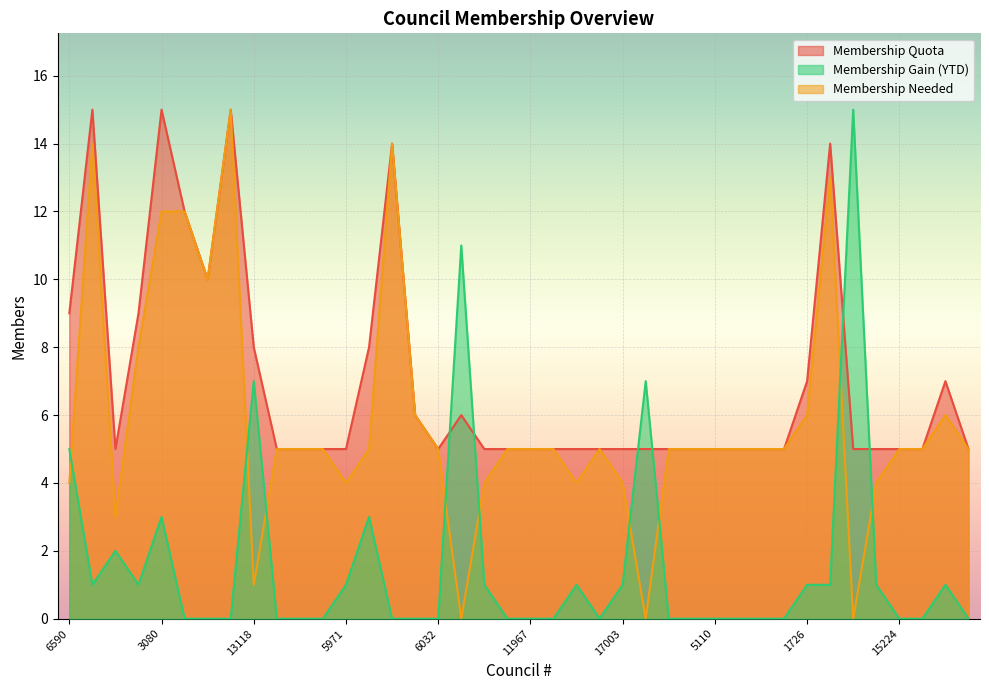

At 14390, list the series in order from largest to smallest.

Membership Quota, Membership Needed, Membership Gain (YTD)